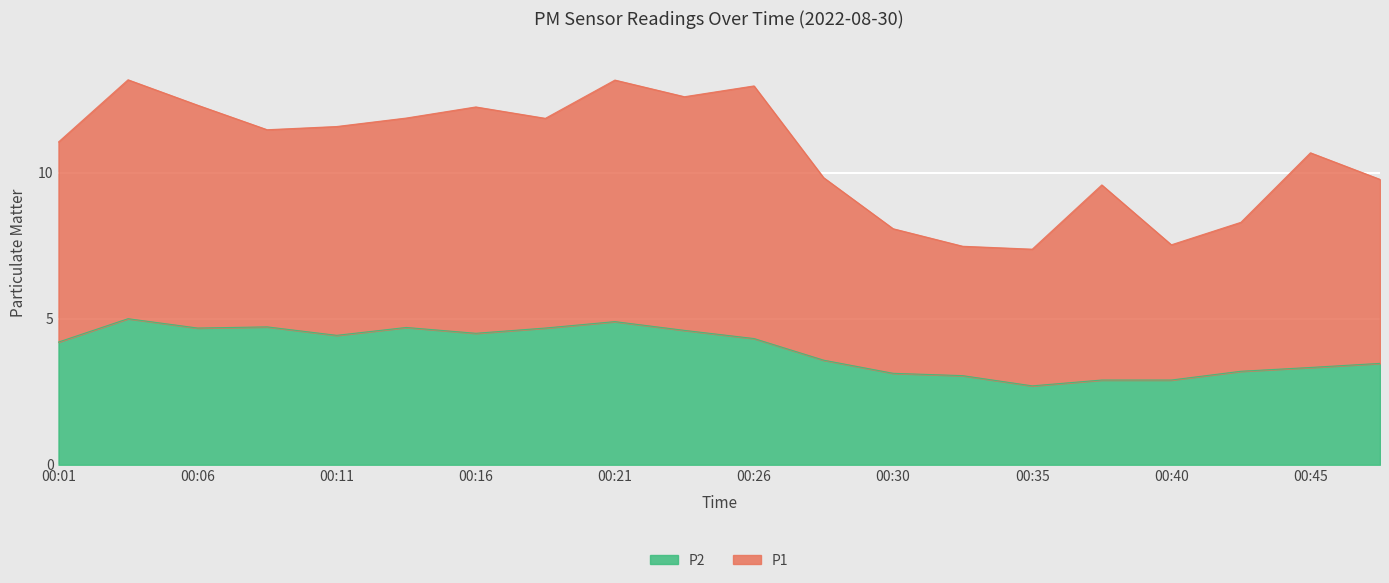

What is the greatest value displayed?

5.0